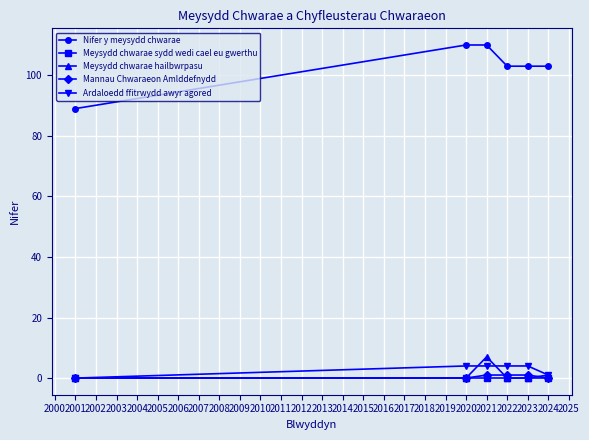

True or false: Nifer y meysydd chwarae and Ardaloedd ffitrwydd awyr agored intersect in this chart.

False